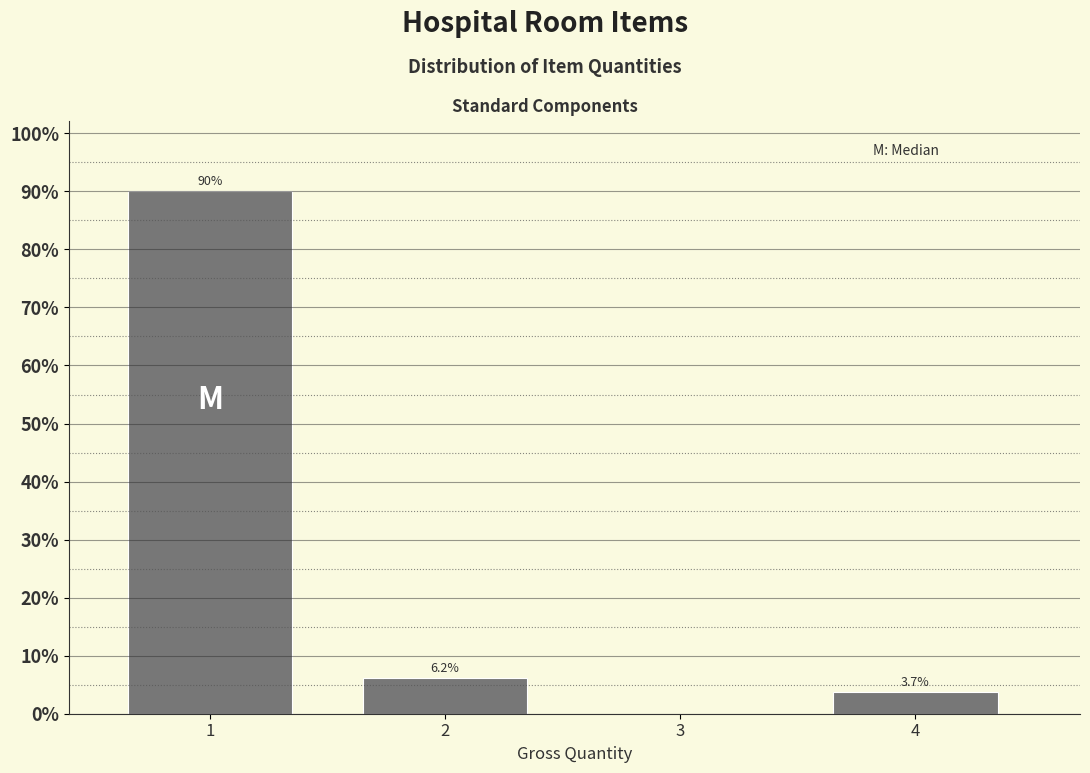

Reading left to right, what are all the values shown in this chart?

1=90.1	2=6.2	4=3.7